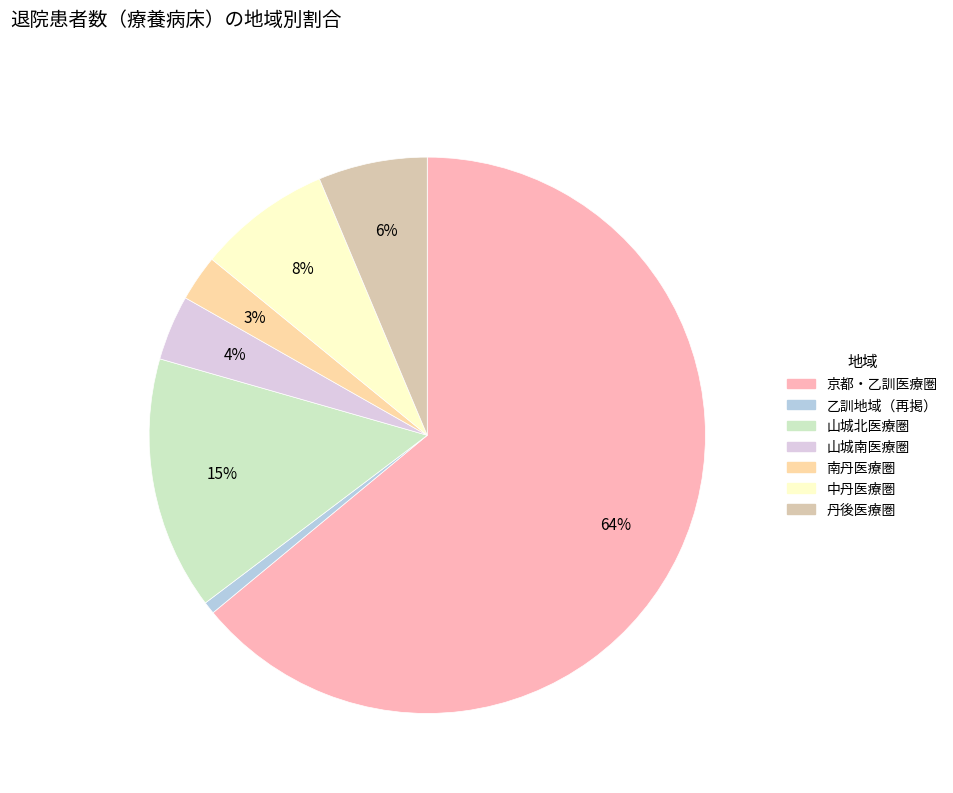

To the nearest percent, what percentage of the pie is 山城北医療圏?

15%